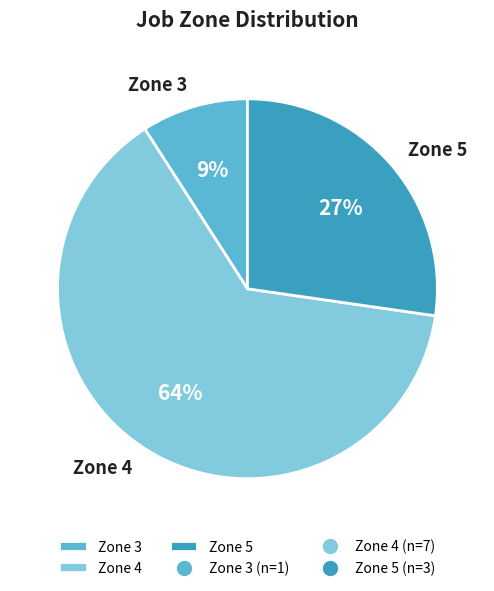

Count the number of slices in the pie.

3